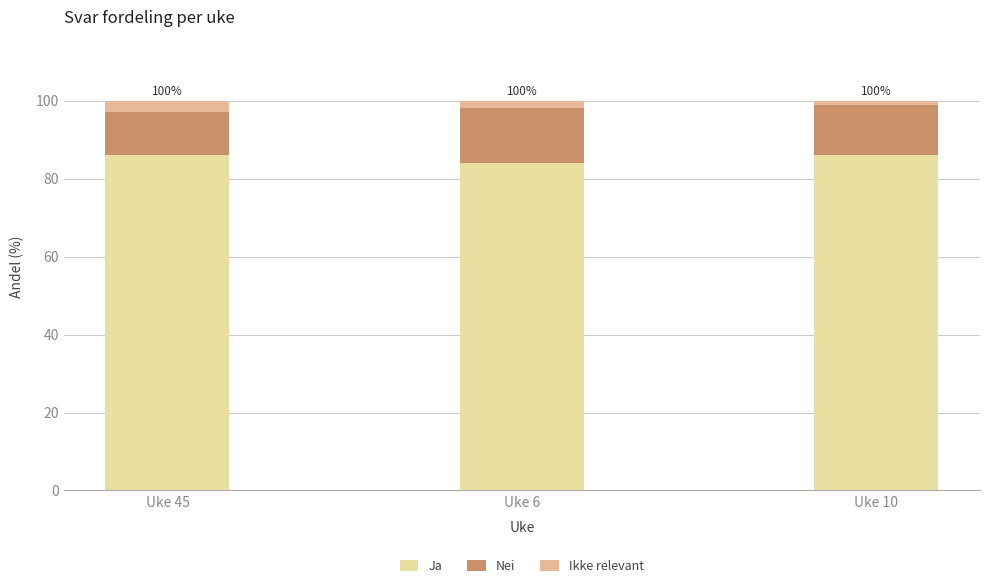

How many data points in Ja are less than 86?

1